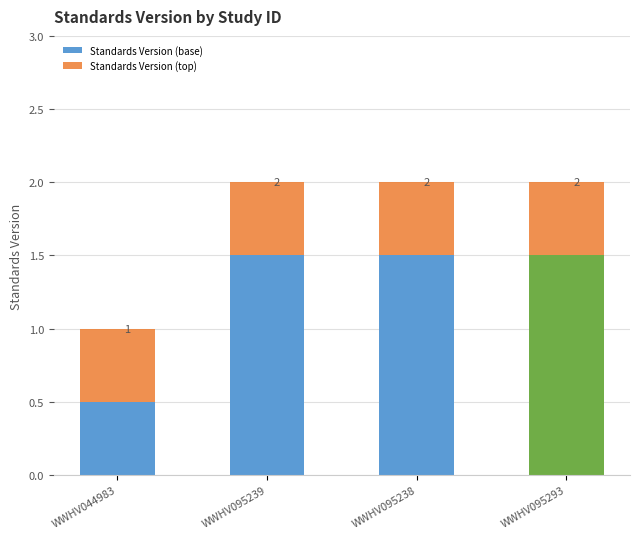

Where does the Standards Version (base) series first go above 1?

WWHV095239